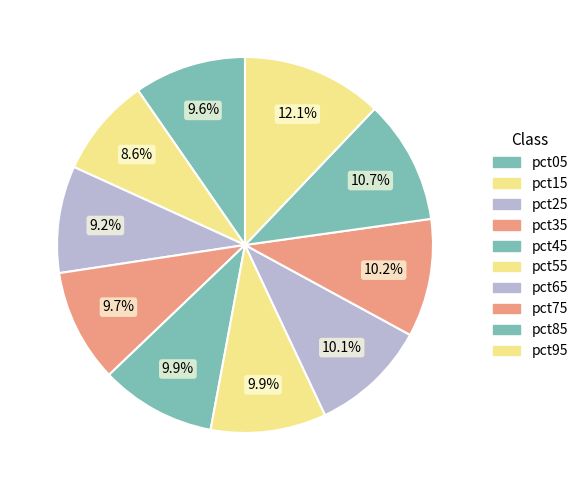

What percentage is the pct65 slice, to the nearest percent?

10%